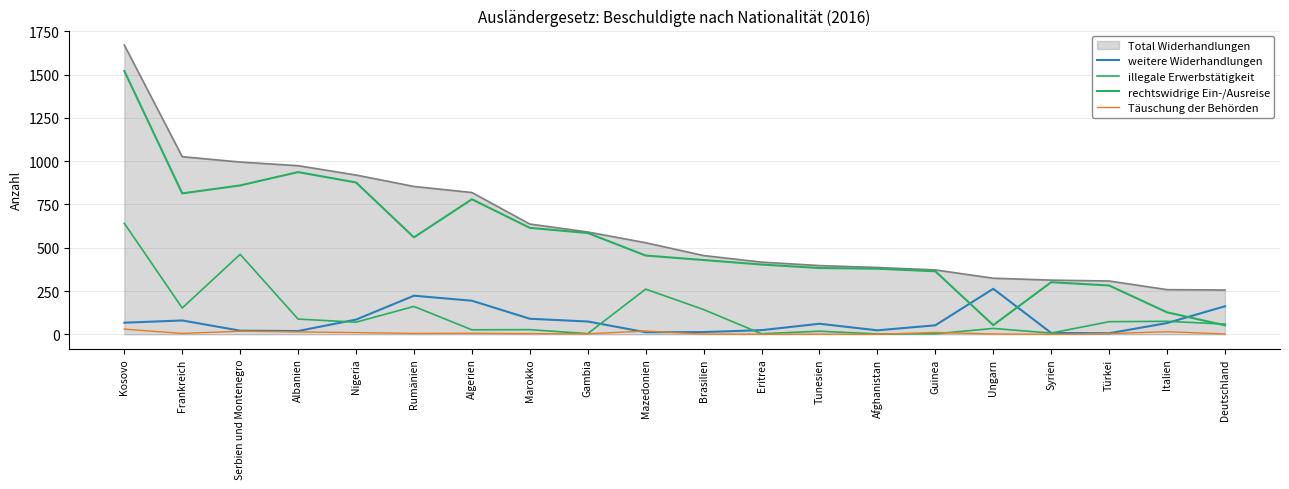

Rank the series at Guinea from lowest to highest value.

illegale Erwerbstätigkeit, Täuschung der Behörden, weitere Widerhandlungen, rechtswidrige Ein-/Ausreise